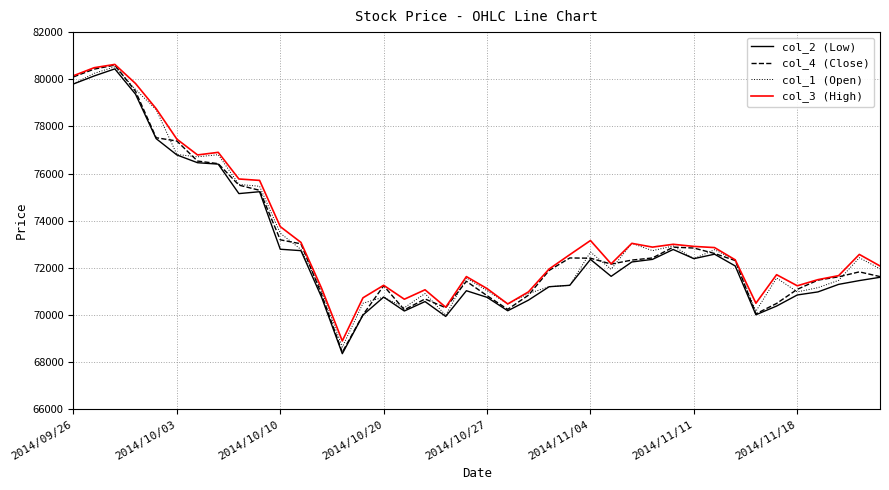

What is the minimum value for col_4 (Close)?

68420